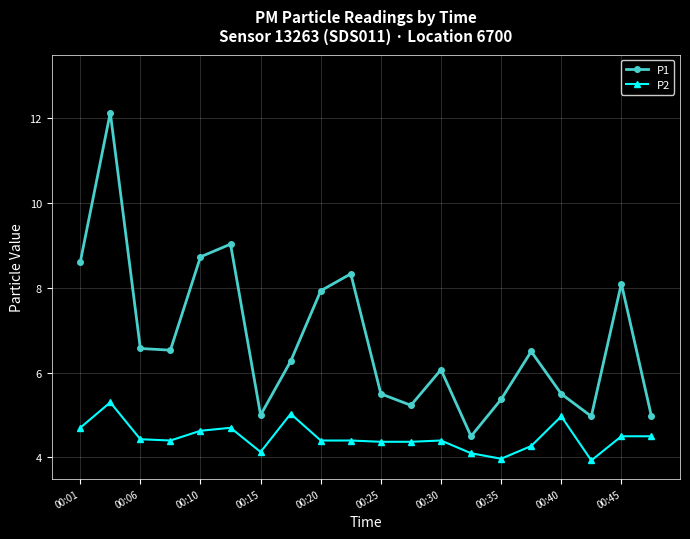

What is the average value of the P1 series?

6.8